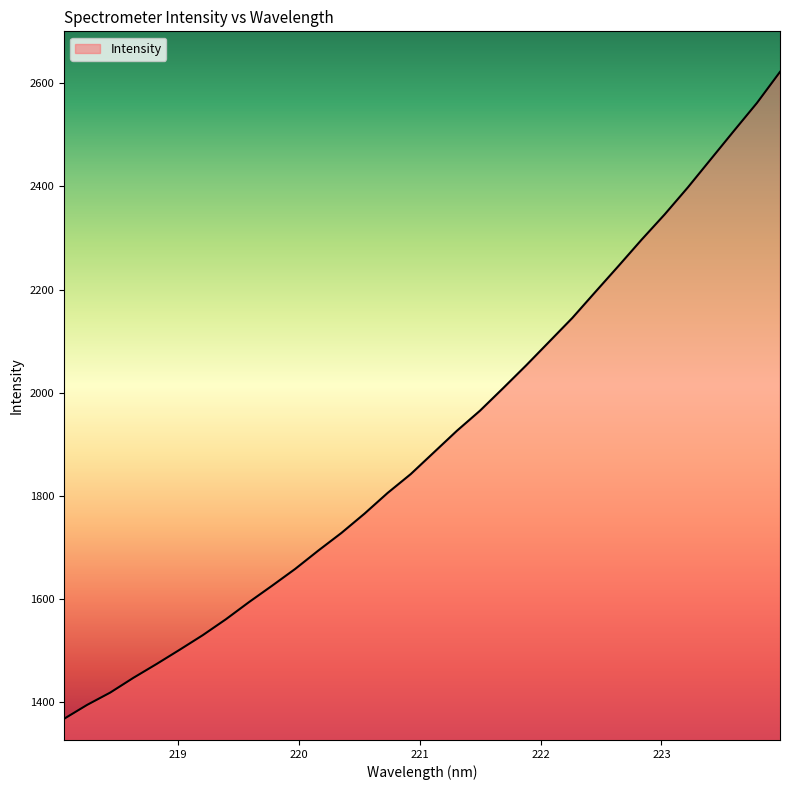

What is the difference between the maximum and minimum values?

1255.0